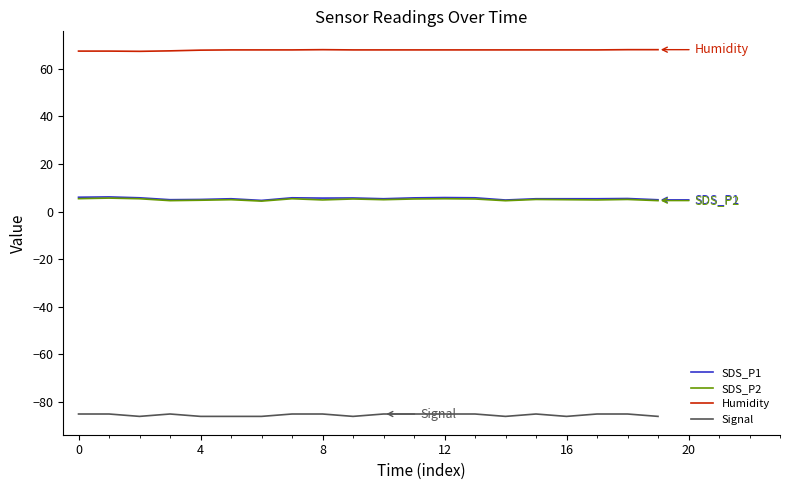

Which series has the largest total across all categories?

Humidity